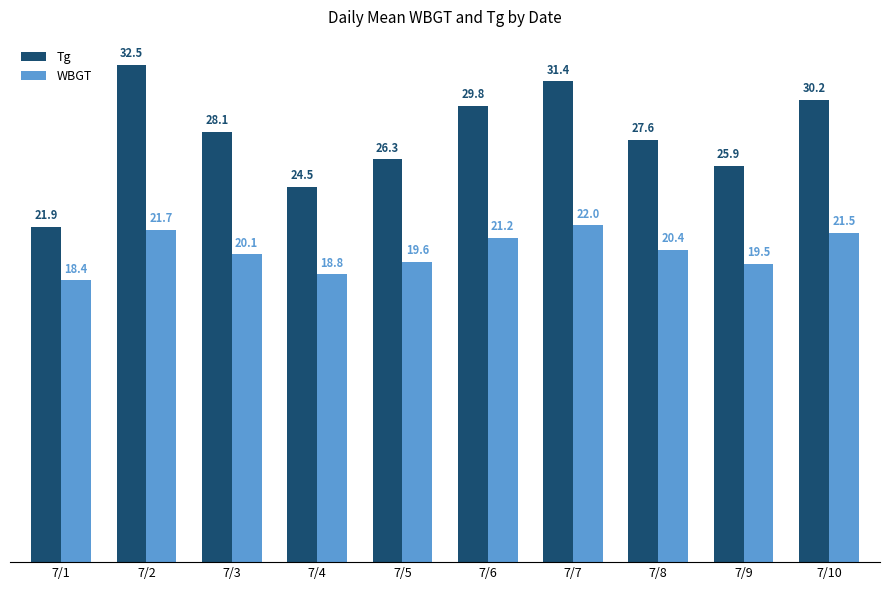

The Tg series shows 31.4 at 7/7. True or false?

True